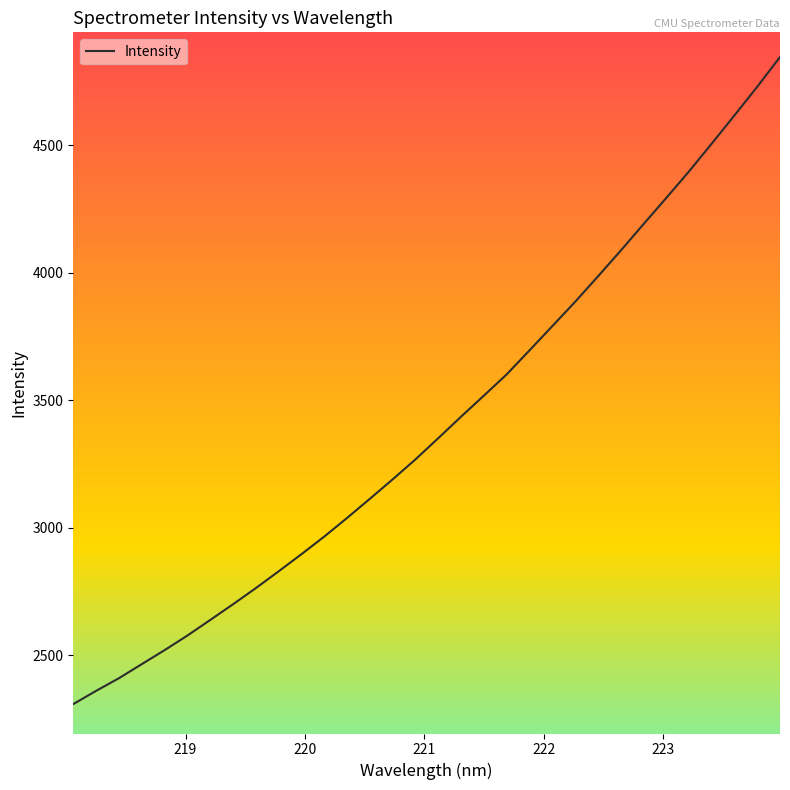

What is the difference between the maximum and minimum values?

2537.6